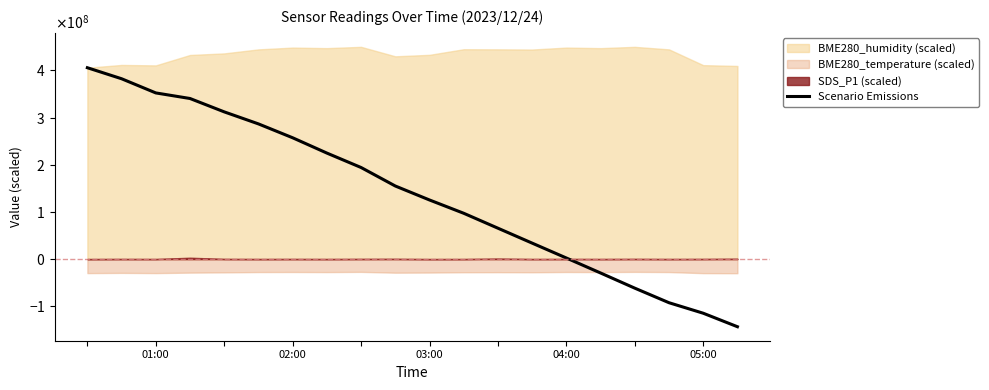

Reading left to right, list all the values displayed in this chart.

405756655.8	382393526.1	352333882.3	340517773.3	312175815.5	286676018.3	257253558.3	224810836.1	194210526.3	155000215.1	125365360.5	97187676.7	65541434.2	33909019.4	2360124.4	-29425502.1	-61578947.4	-92438389.6	-114709125.1	-143338977.1